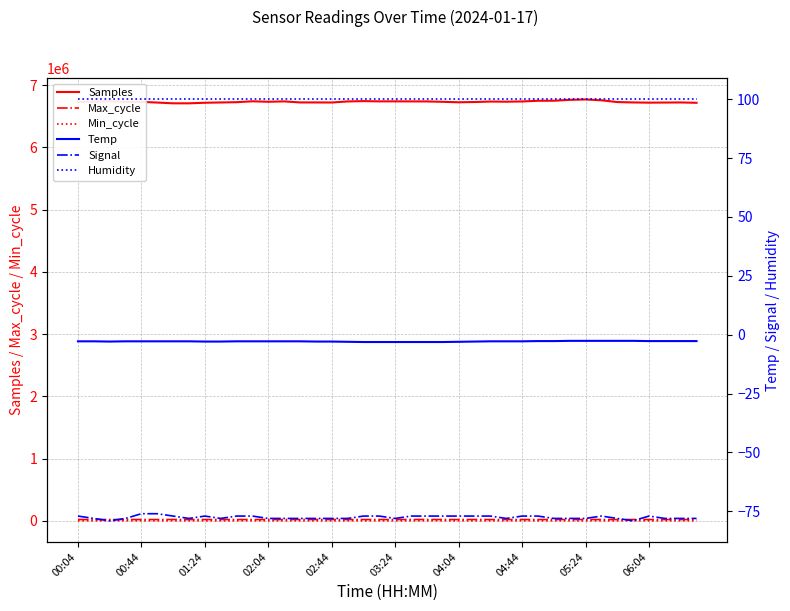

What is the total value across all series at 25?

6749284.0